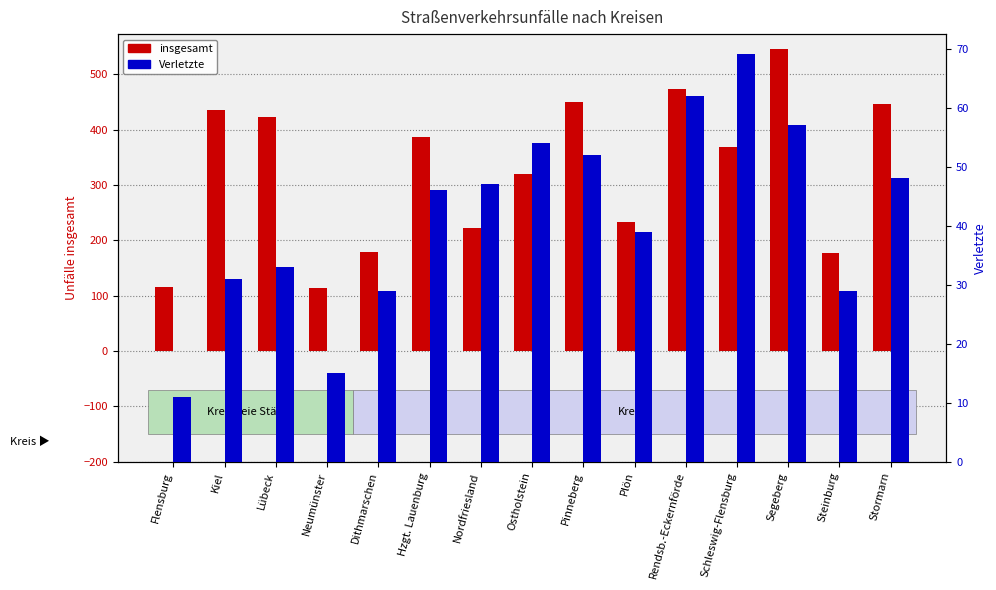

What is the sum of all insgesamt values?

4885